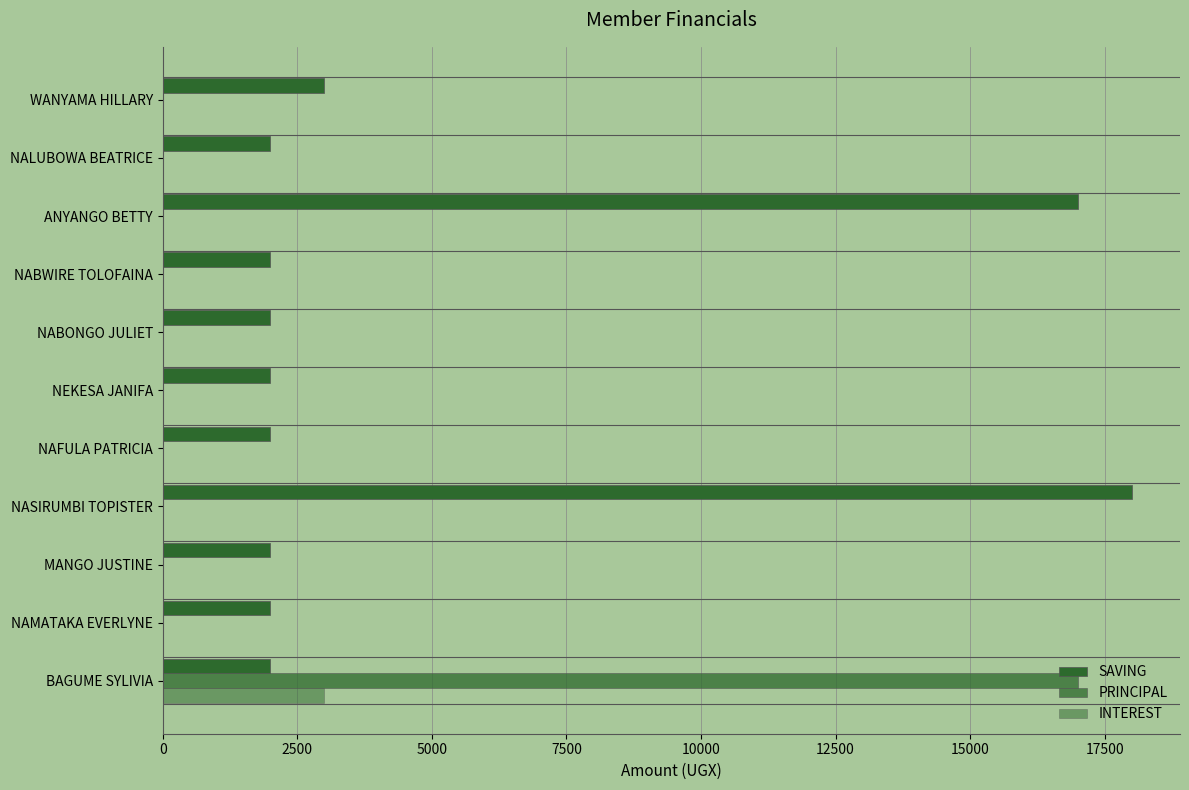

What is the difference between the maximum and minimum values in the PRINCIPAL series?

17000